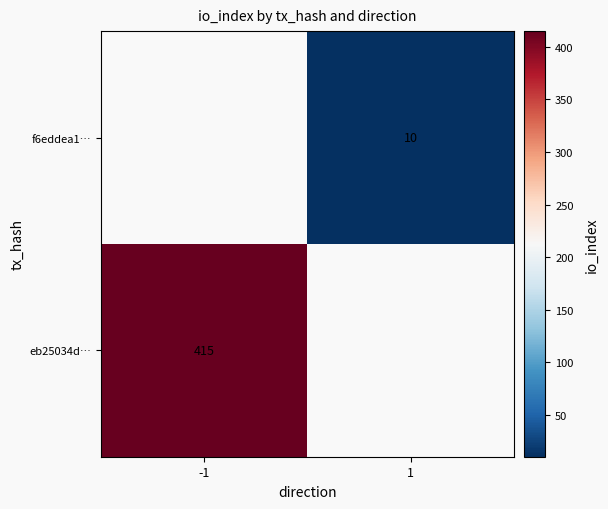

True or false: f6eddea1… has a value of 15 at 1.

False